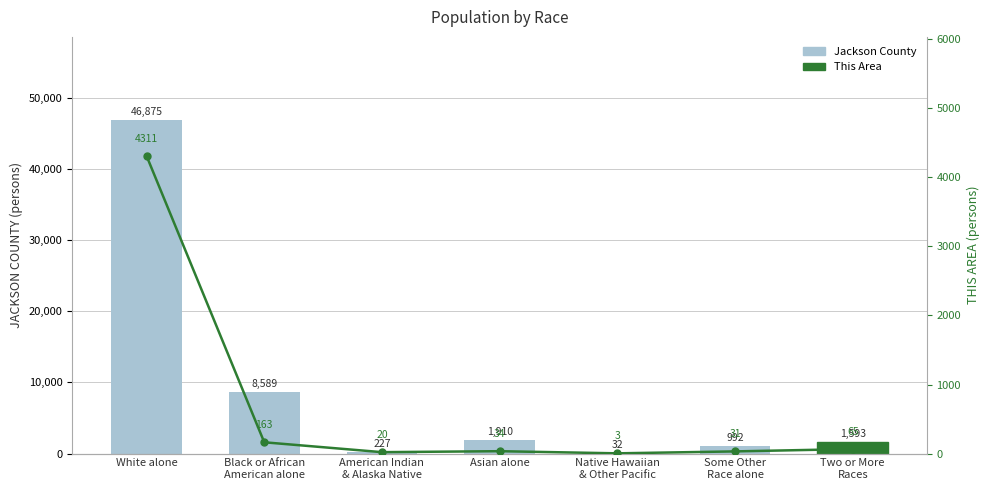

List the labels in order of Jackson County value, largest first.

White alone, Black or African
American alone, Asian alone, Two or More
Races, Some Other
Race alone, American Indian
& Alaska Native, Native Hawaiian
& Other Pacific